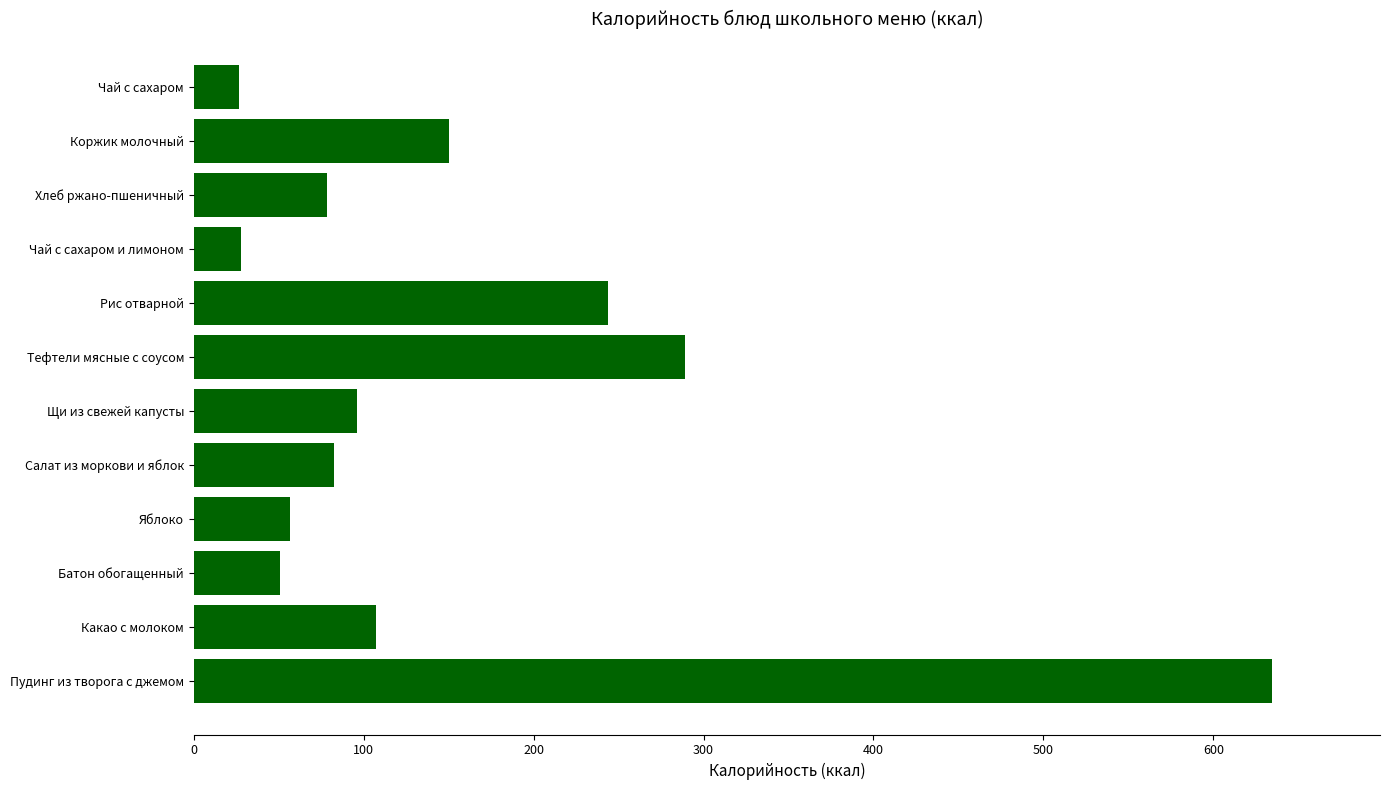

What is the difference between the values at Тефтели мясные с соусом and Коржик молочный?

139.2